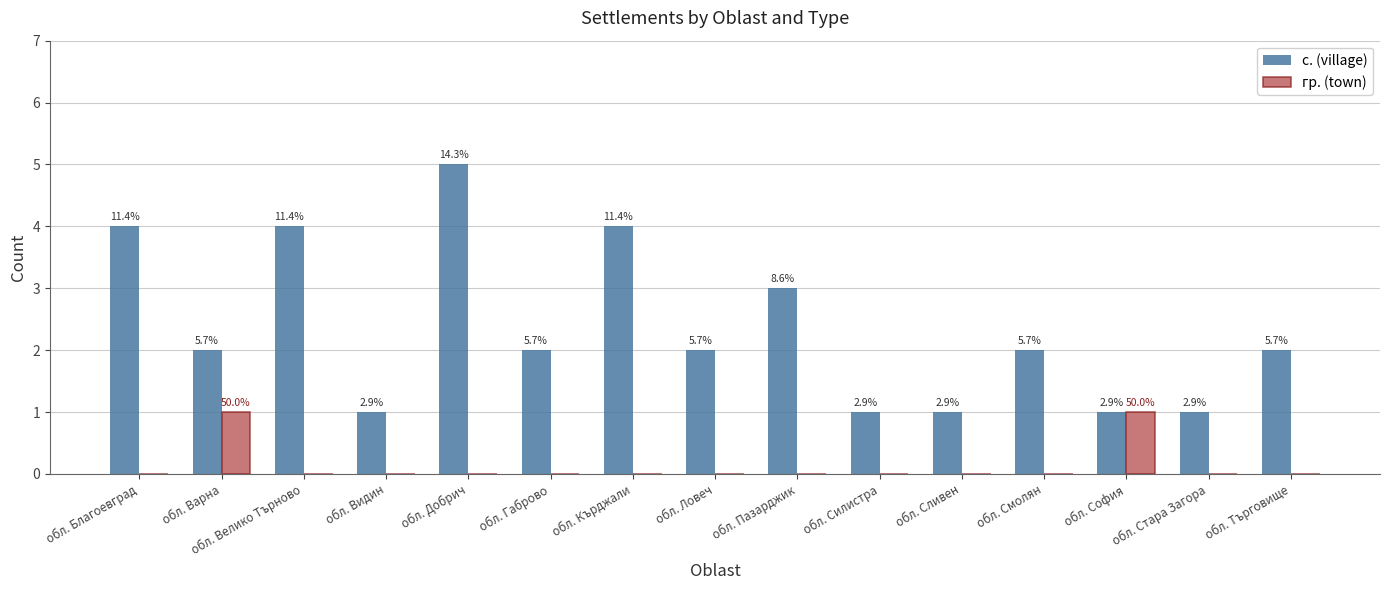

Are the bars horizontal?

No